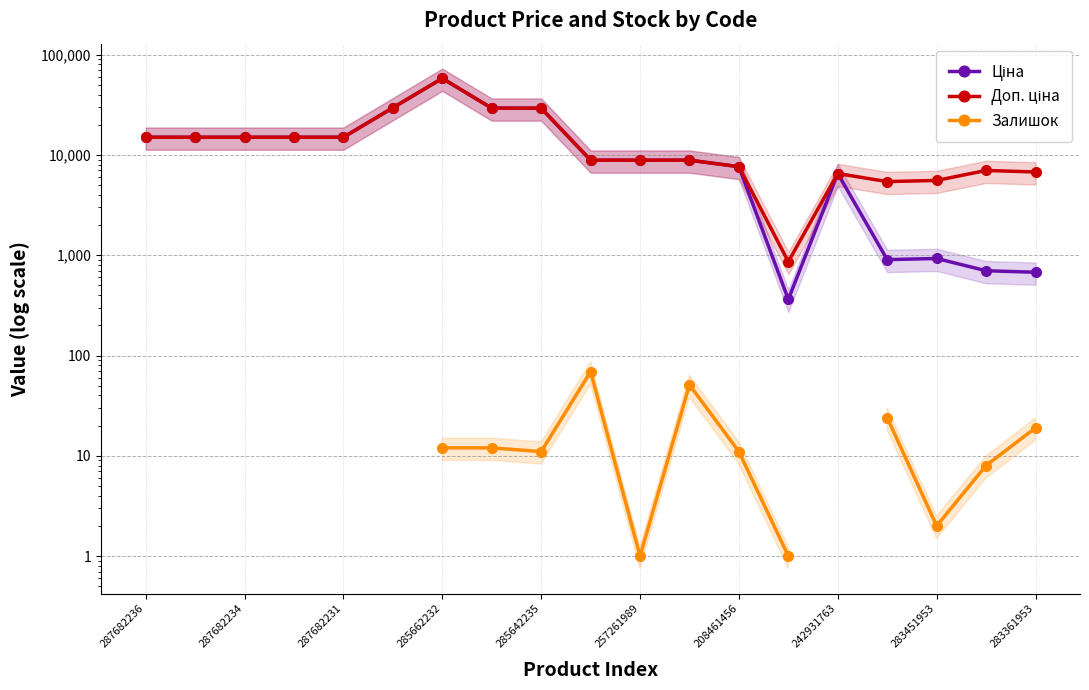

How many series are shown in this chart?

3